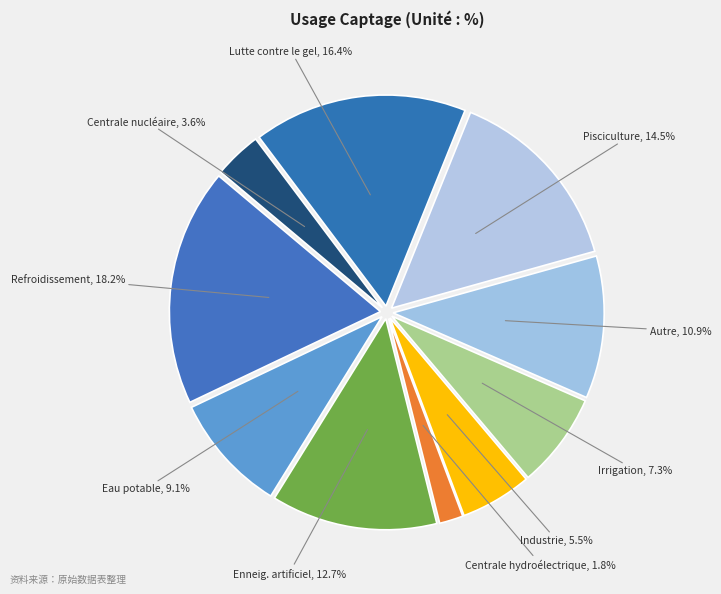

What is the total percentage of Irrigation and Autre?

18.2%